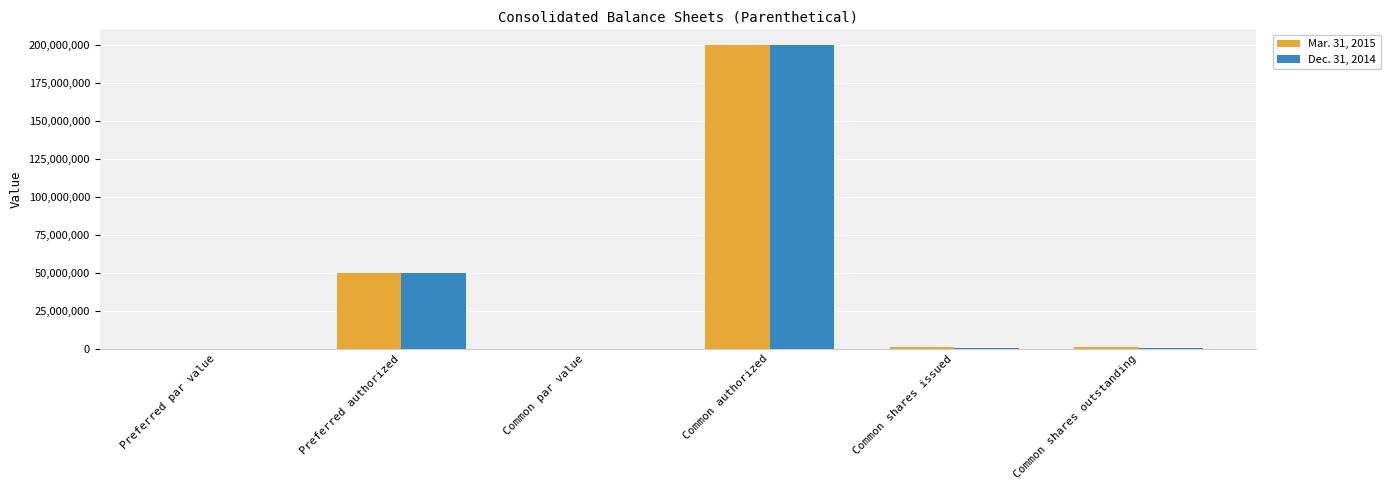

What is the average value of the Mar. 31, 2015 series?

41946315.3